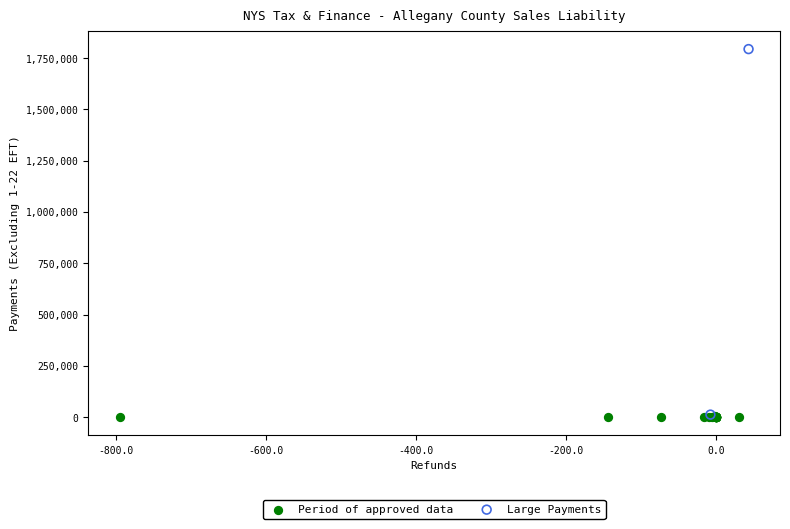

Which series contains the highest Y value?

Large Payments